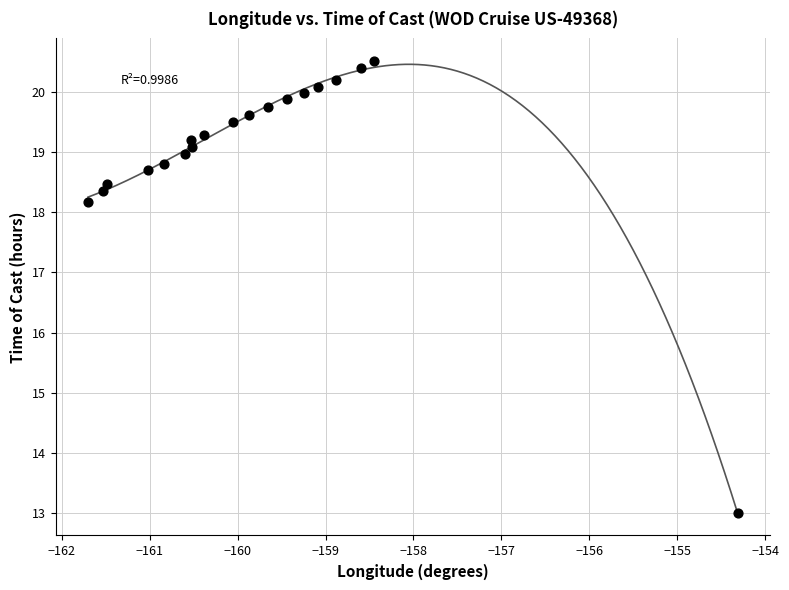

What Y value in the scatter plot is closest to 16?

18.2